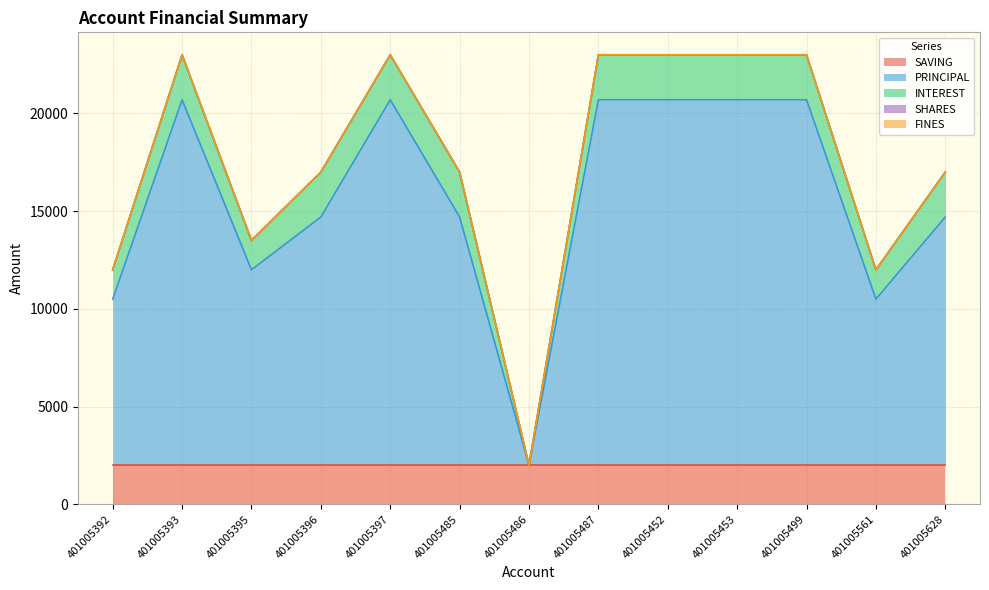

Which series changed the most between 401005486 and 401005453?

PRINCIPAL